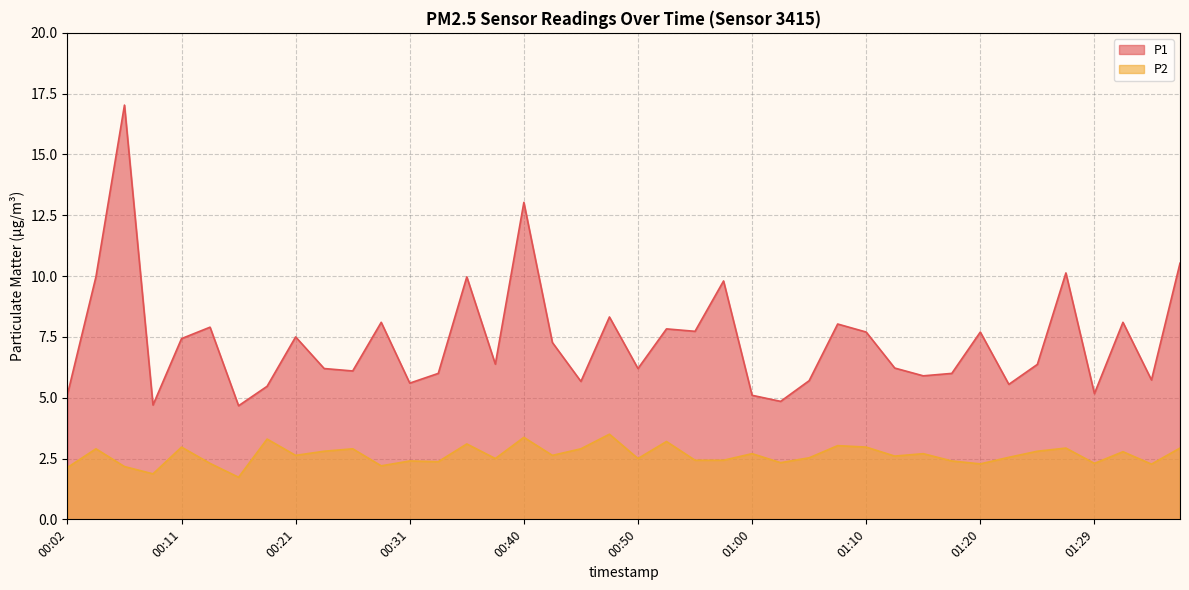

Which category has the highest value across all series?

00:07